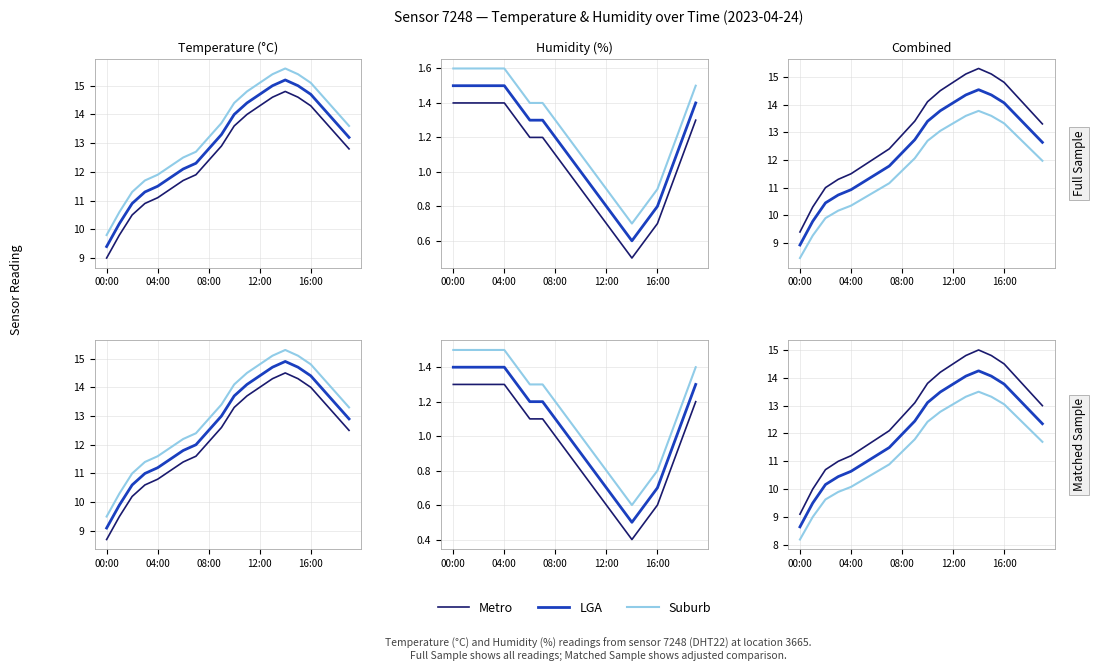

Does the chart have visible grid lines?

Yes